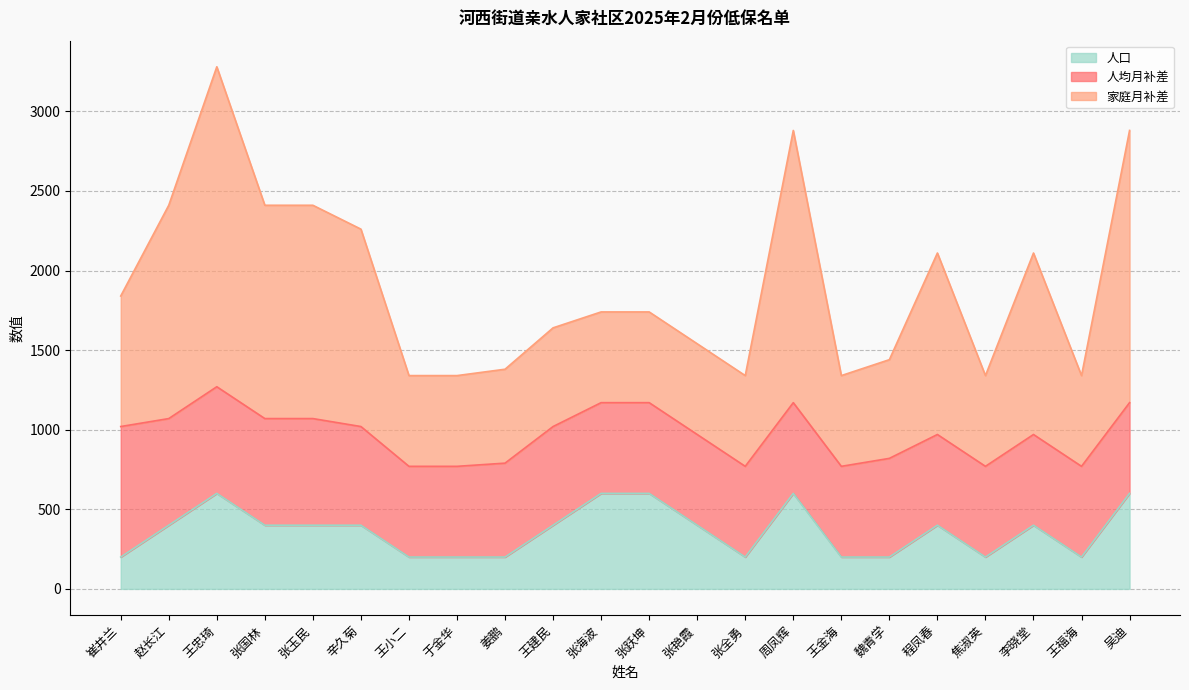

In 家庭月补差, how many points are lower than both neighbors (excluding endpoints)?

4